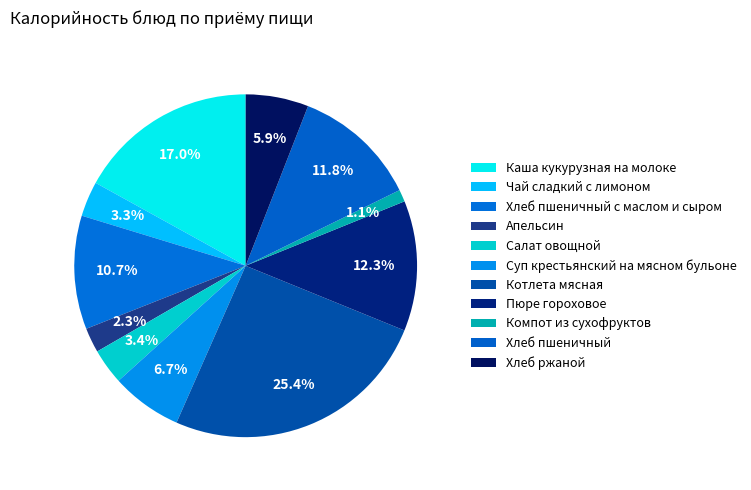

The Апельсин slice represents 2% of the pie. True or false?

True